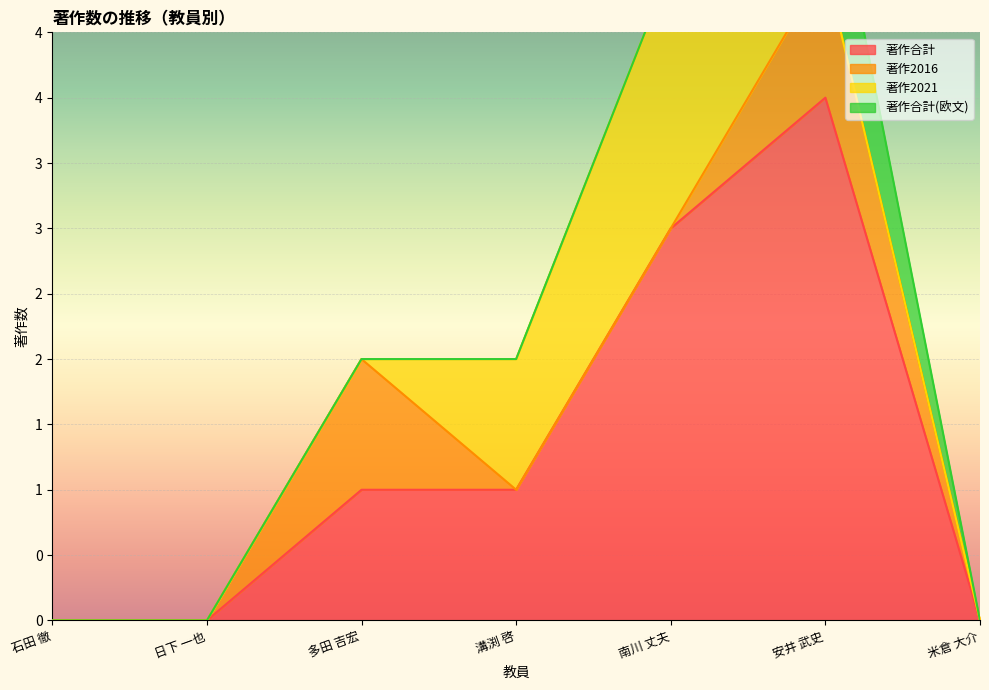

True or false: 著作合計 has a value of 0 at 米倉 大介.

True